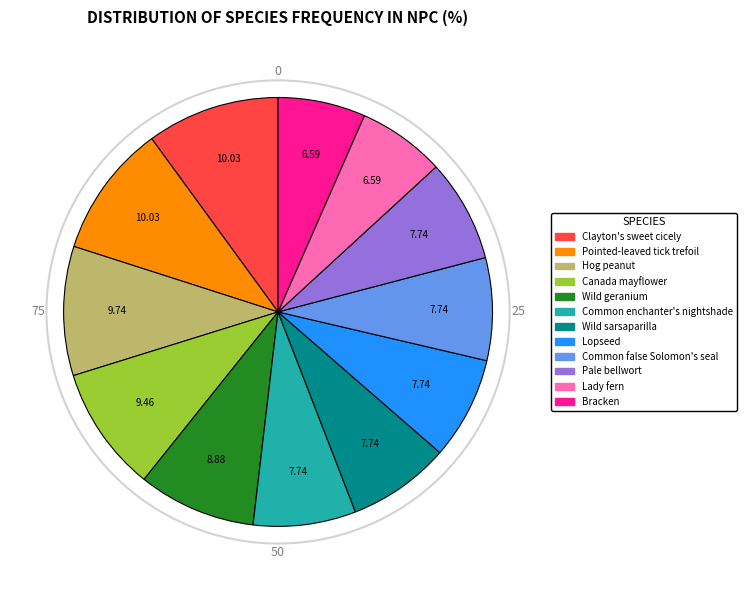

The Pointed-leaved tick trefoil slice represents 10% of the pie. True or false?

True